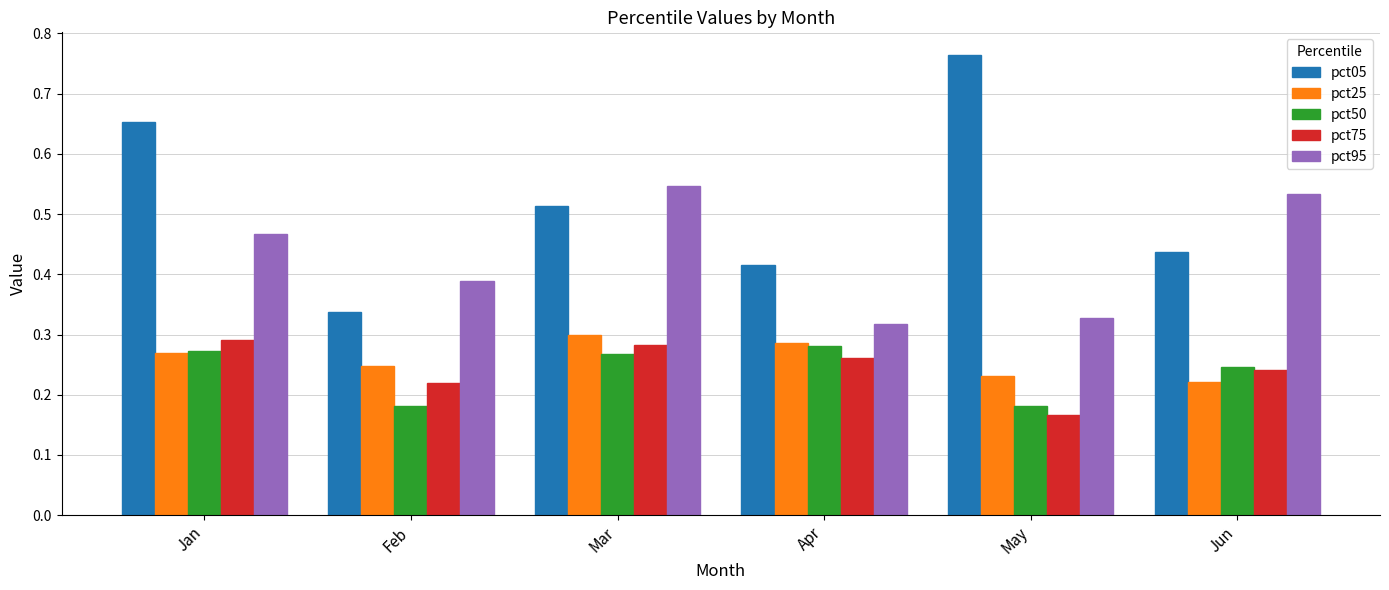

The pct25 series shows 0.3 at Mar. True or false?

True